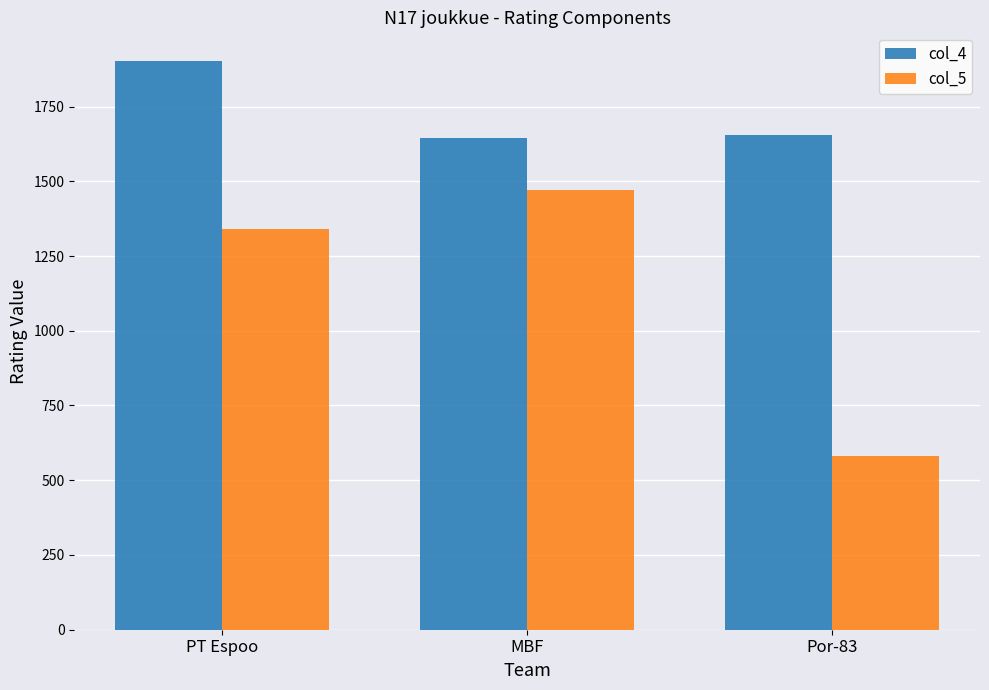

Reading right to left, list all the values displayed in this chart.

col_4: 1654	1646	1903
col_5: 582	1470	1341